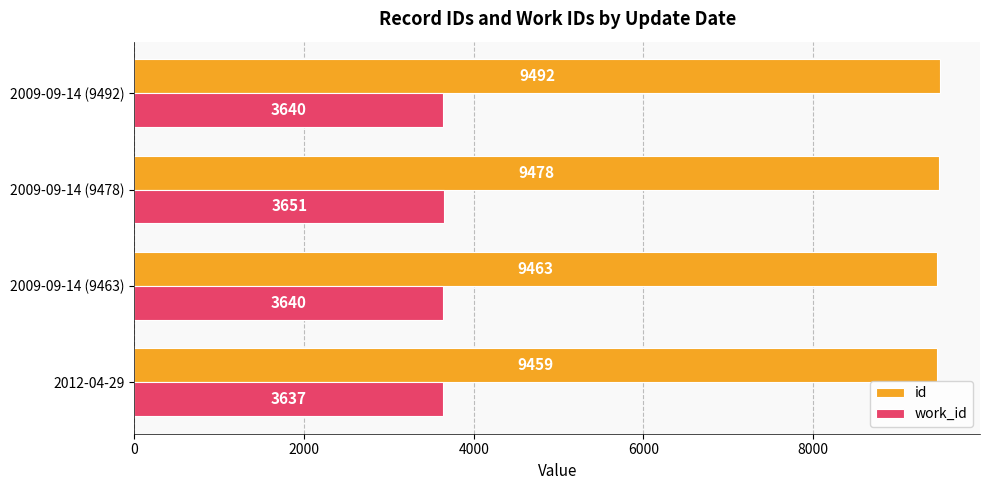

What is the maximum value for work_id?

3651